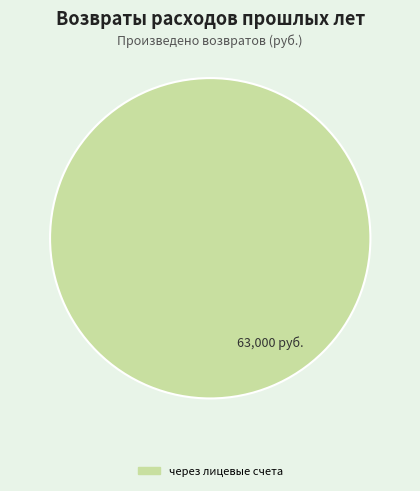

Is there any slice that represents more than half of the pie?

Yes